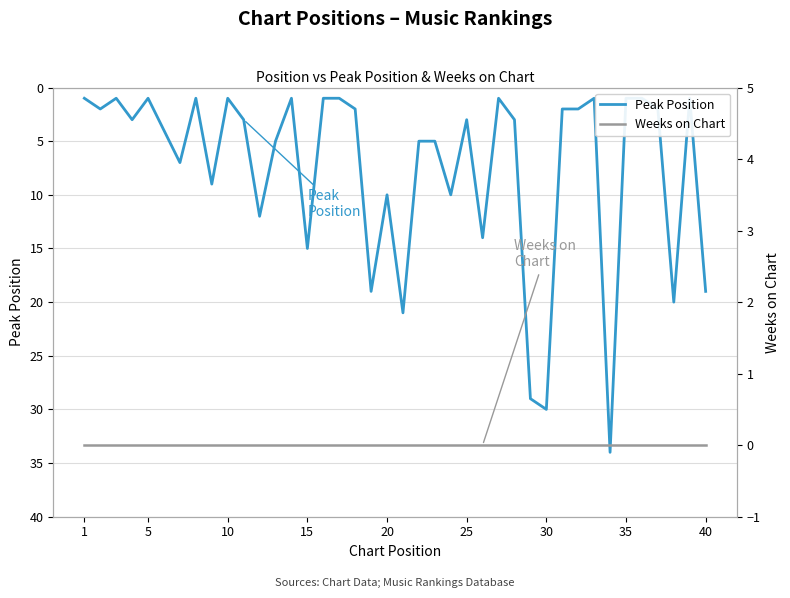

How many values in the Peak Position series are below 3?

18